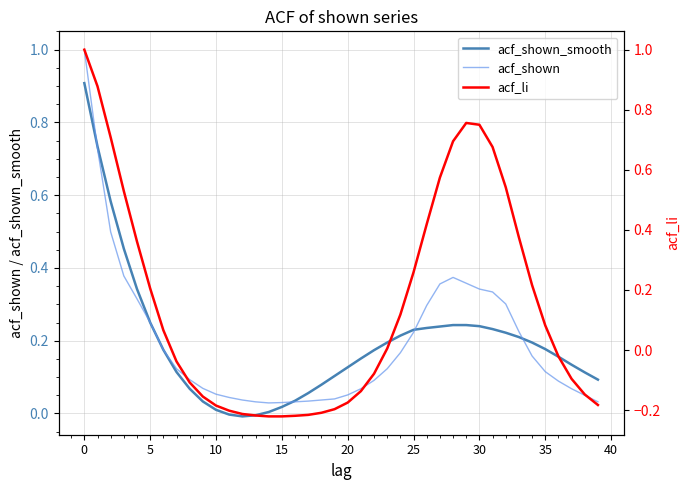

What is the minimum value shown in the chart?

-0.2